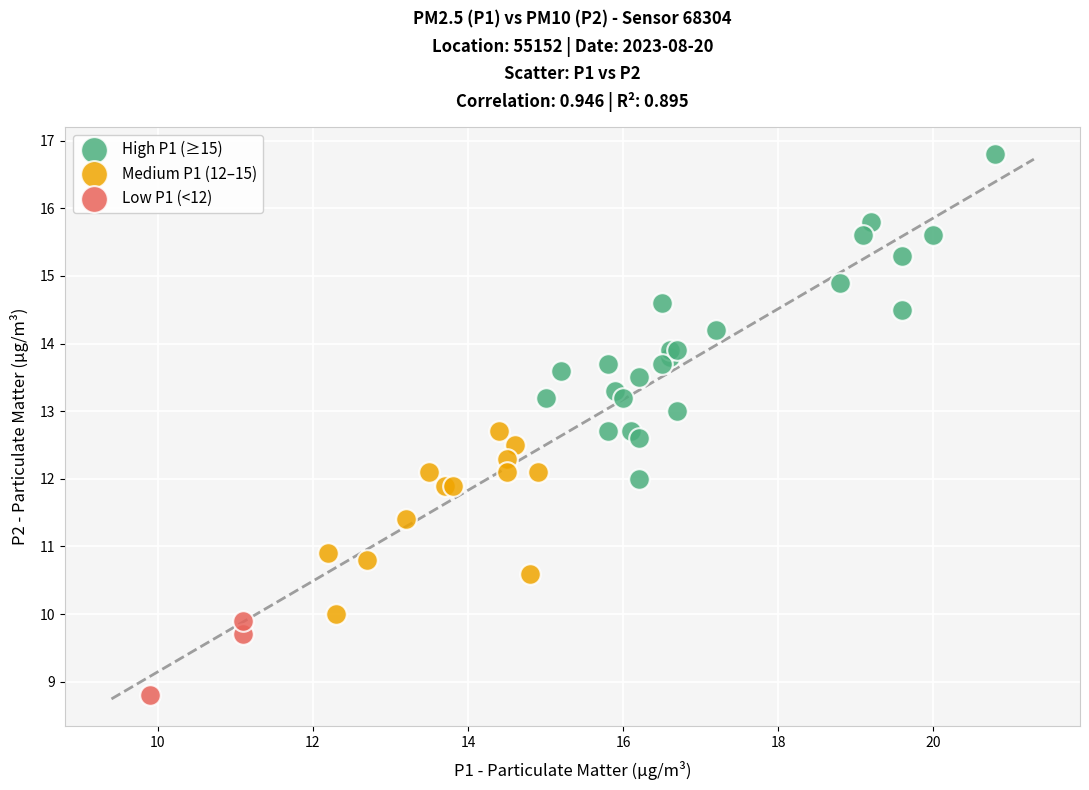

Which series has the largest Y range (max minus min)?

High P1 (≥15)